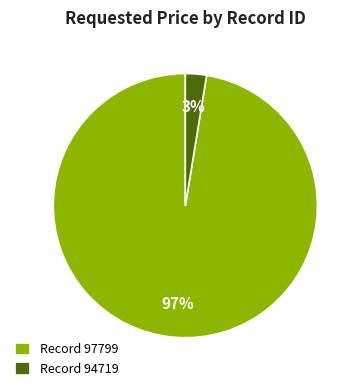

How many slices are in this pie chart?

2